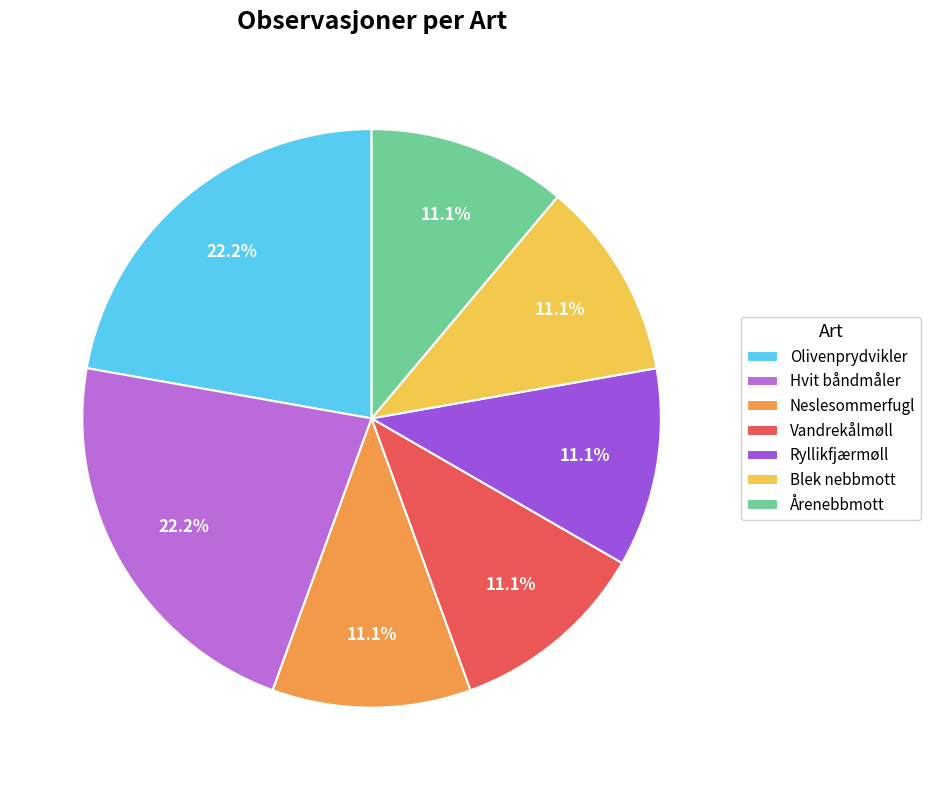

Between Årenebbmott and Hvit båndmåler, which is larger?

Hvit båndmåler